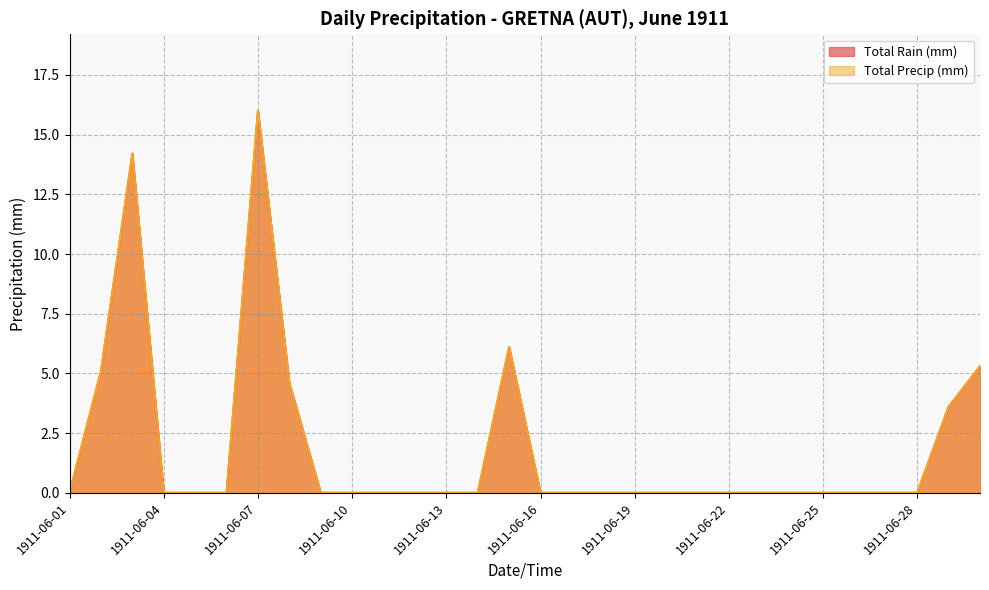

What is the difference between the maximum and minimum values in the Total Rain (mm) series?

16.0